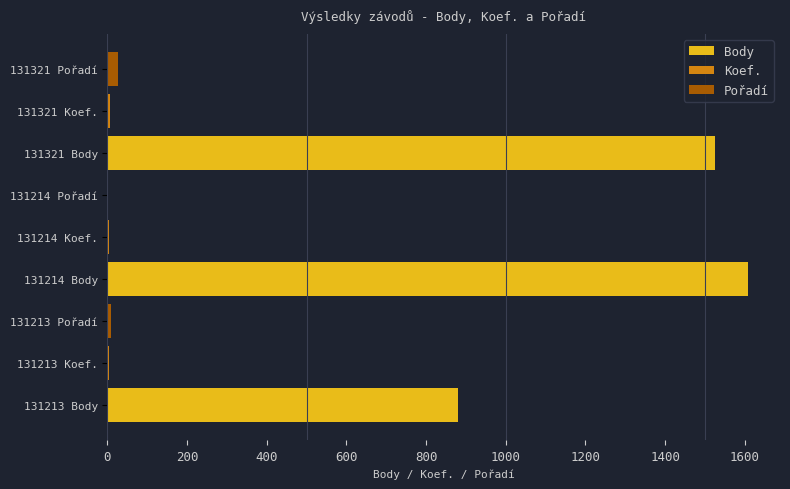

What is the maximum value shown in the chart?

1608